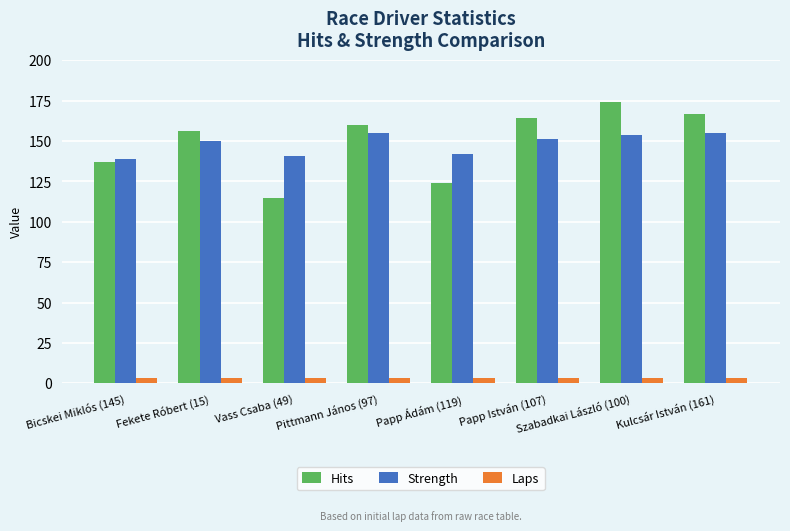

At which label does Hits reach its minimum?

Vass Csaba (49)